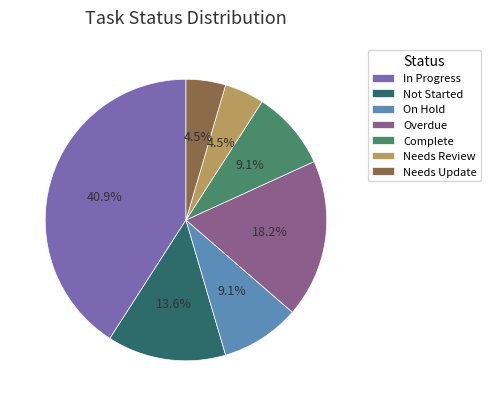

Which category has the biggest portion of the pie?

In Progress